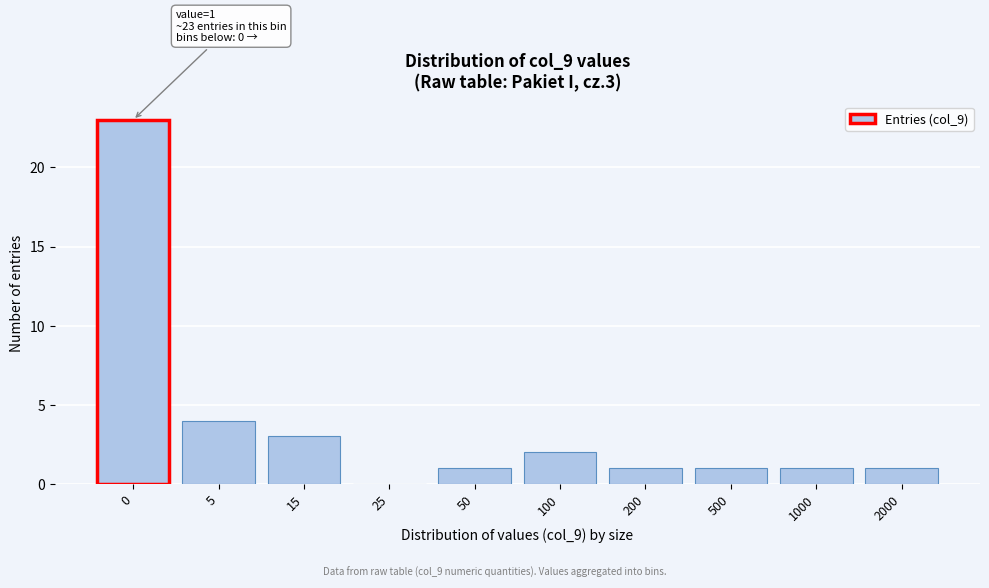

Reading left to right, what are all the values shown in this chart?

0=23	5=4	15=3	25=0	50=1	100=2	200=1	500=1	1000=1	2000=1